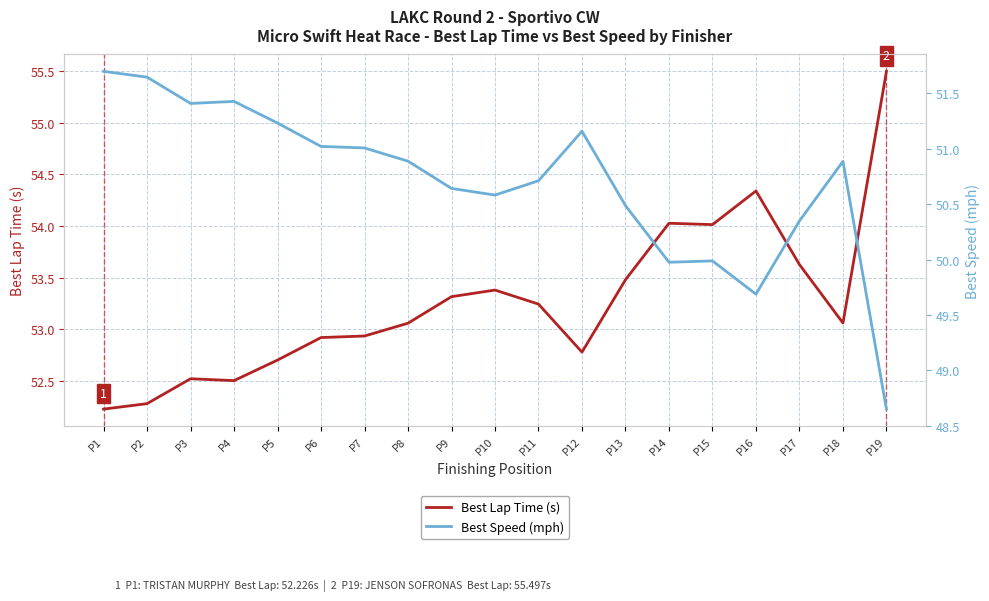

What is the difference between the highest and lowest values at P4?

1.1